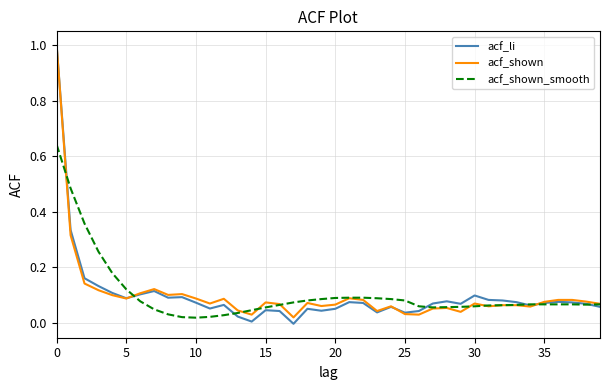

What is the maximum value shown in the chart?

1.0